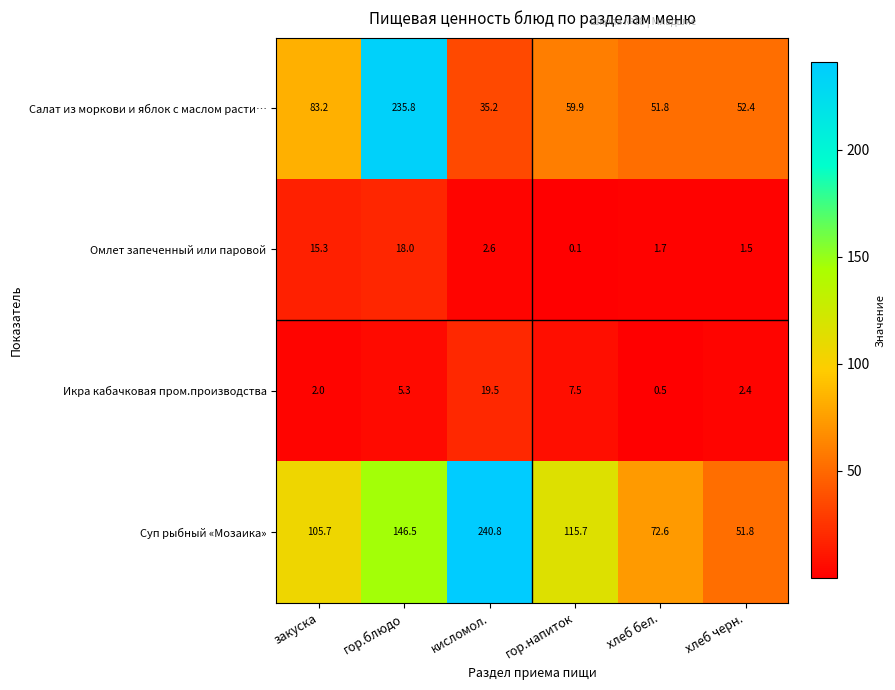

What is the difference between the Омлет запеченный или паровой values at гор.напиток and кисломол.?

2.5